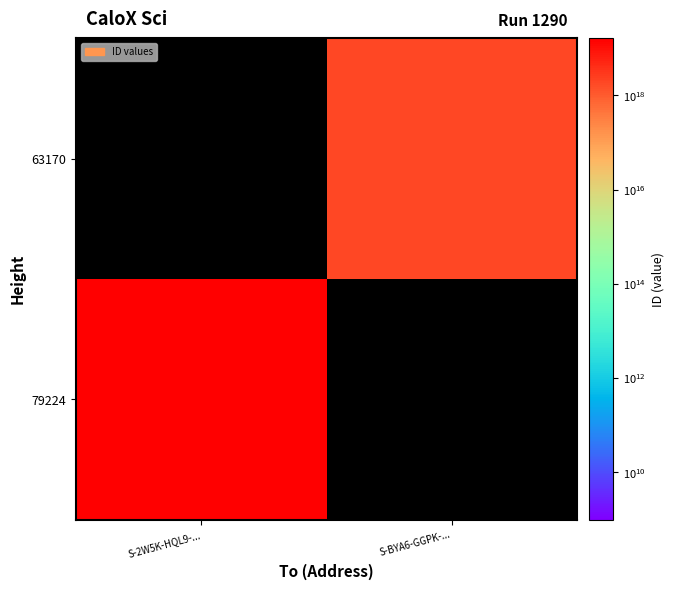

Is the value of 79224 at S-BYA6-GGPK-... greater than the value of 63170 at S-2W5K-HQL9-...?

No